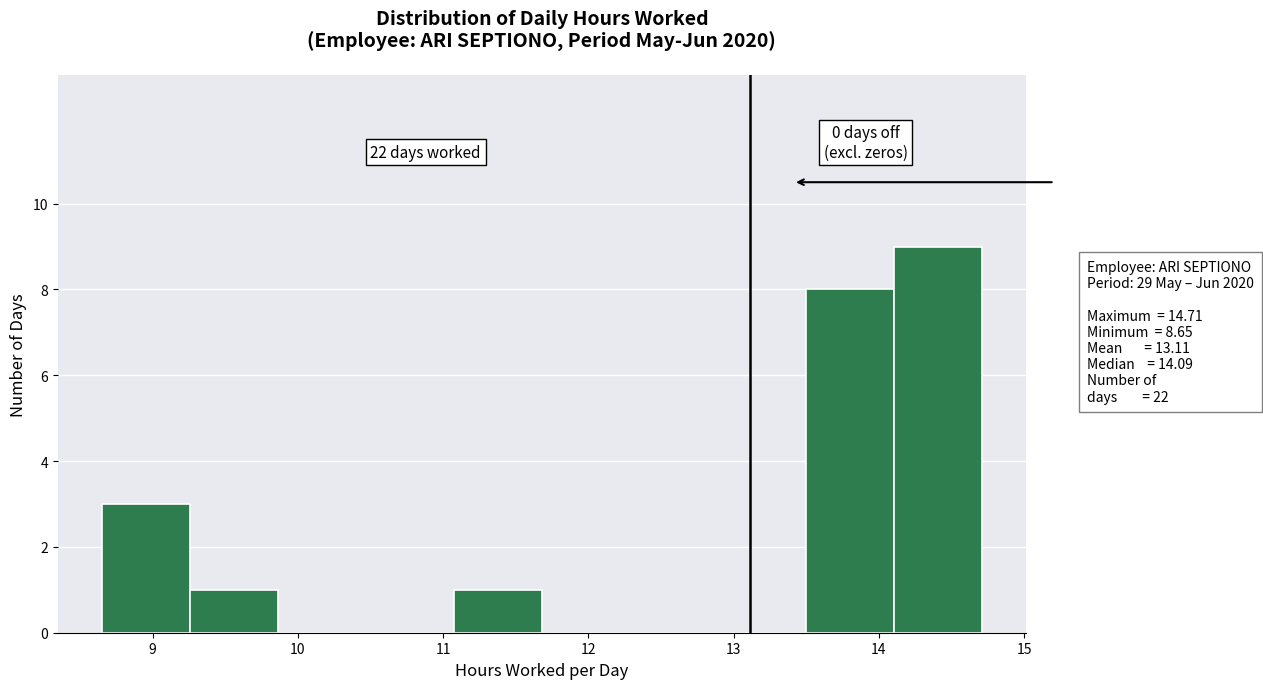

Which range on the x-axis has the tallest bar?

14.1 to 14.7